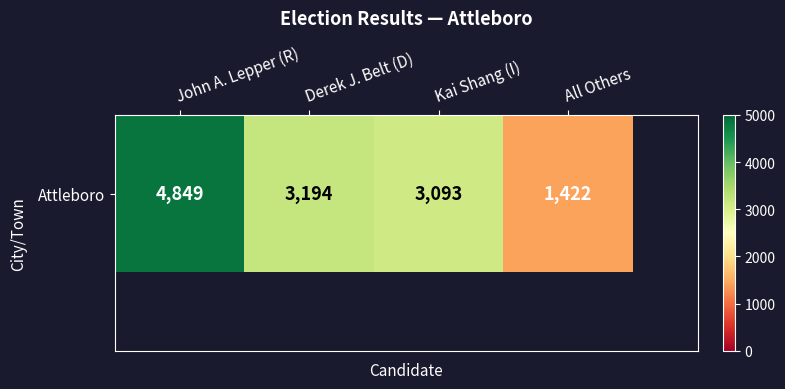

What is the greatest value displayed?

4849